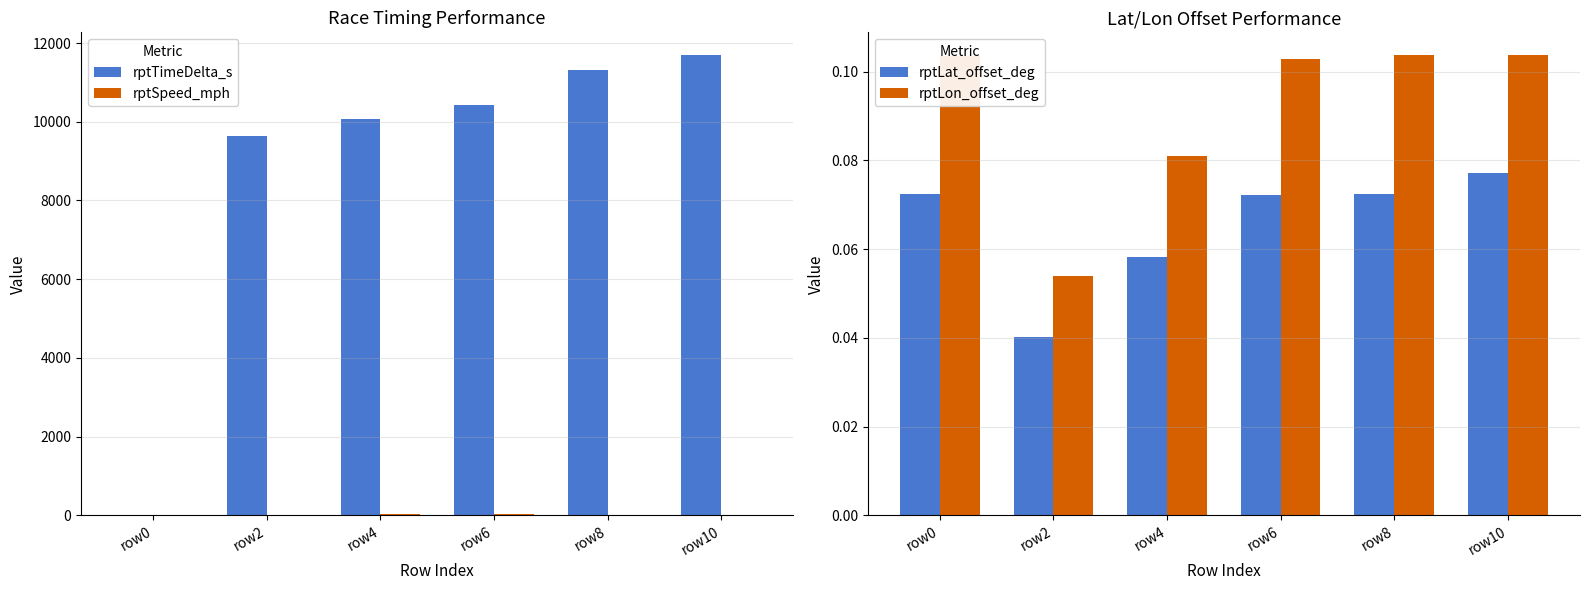

What is the value of the rptLon_offset_deg bar at the 5th from the left?

0.1